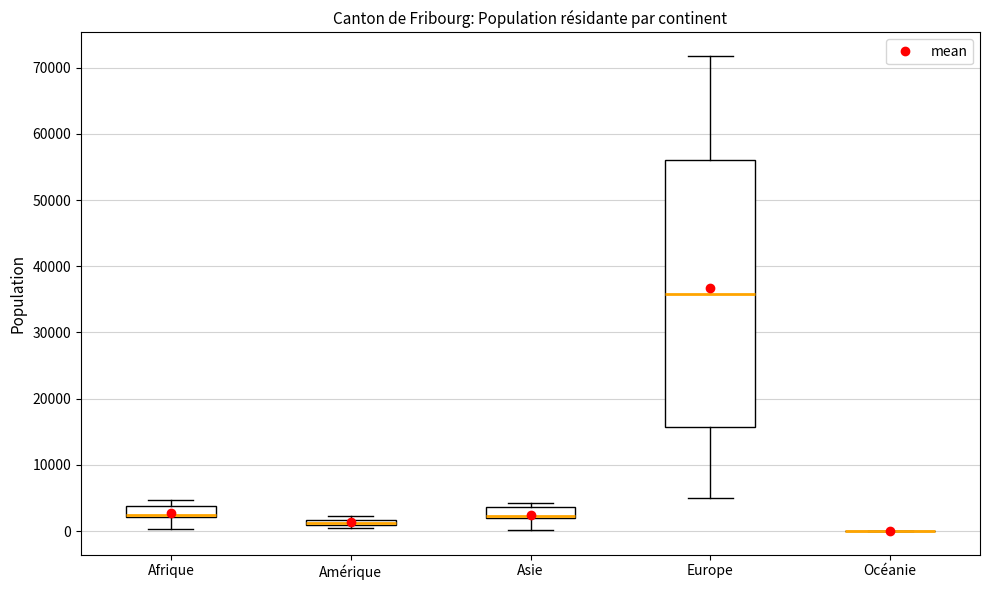

Comparing the boxes themselves (not the whiskers), which one is the tallest?

Europe